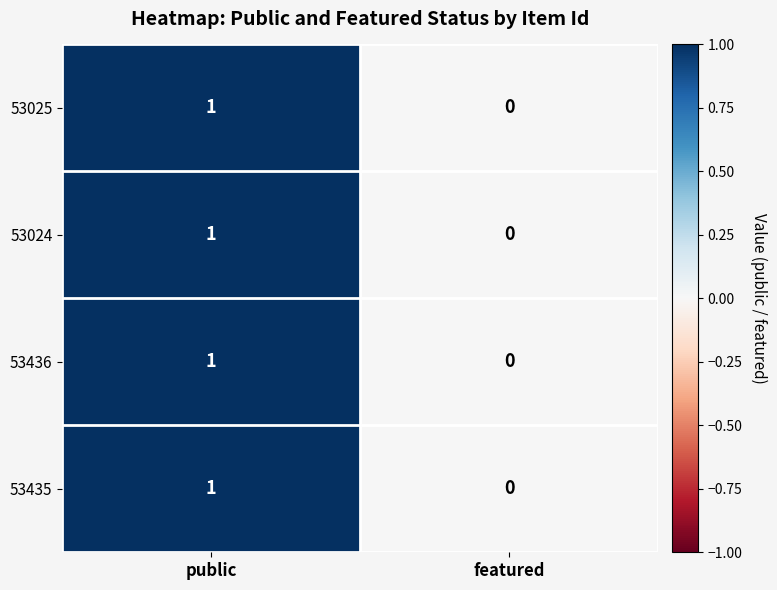

Reading left to right, what are all the values shown in this chart?

53025: public=1	featured=0
53024: public=1	featured=0
53436: public=1	featured=0
53435: public=1	featured=0